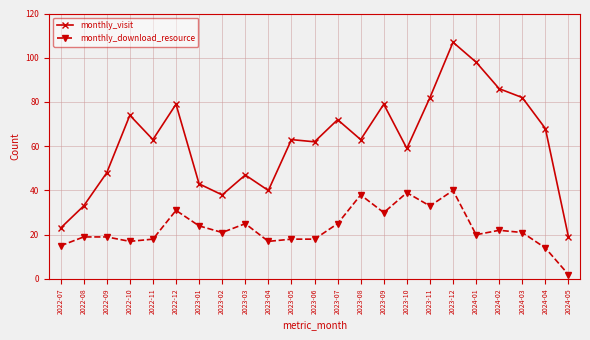

What is the lowest value of the monthly_download_resource series?

2